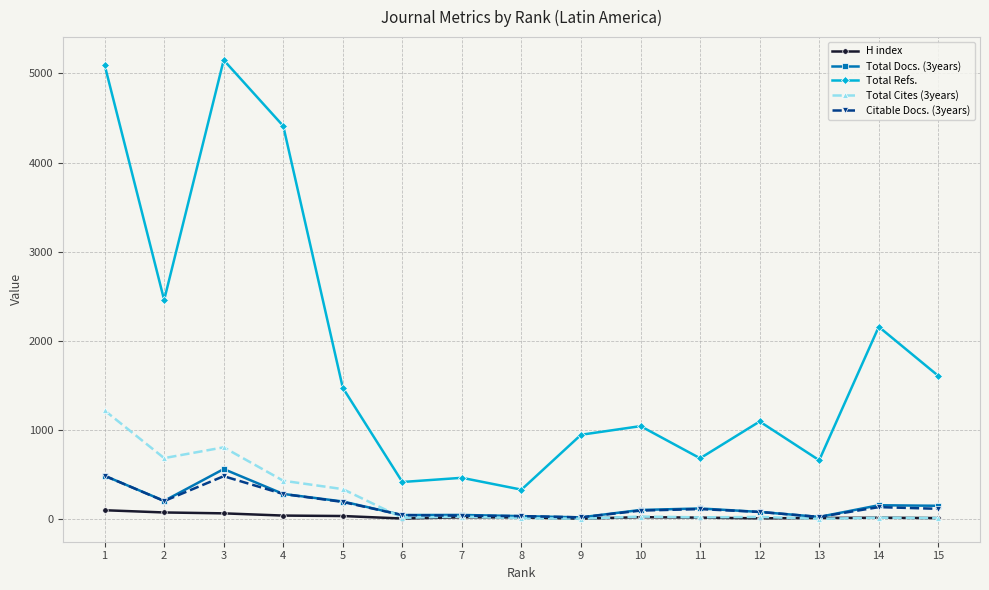

What is the greatest value displayed?

5151